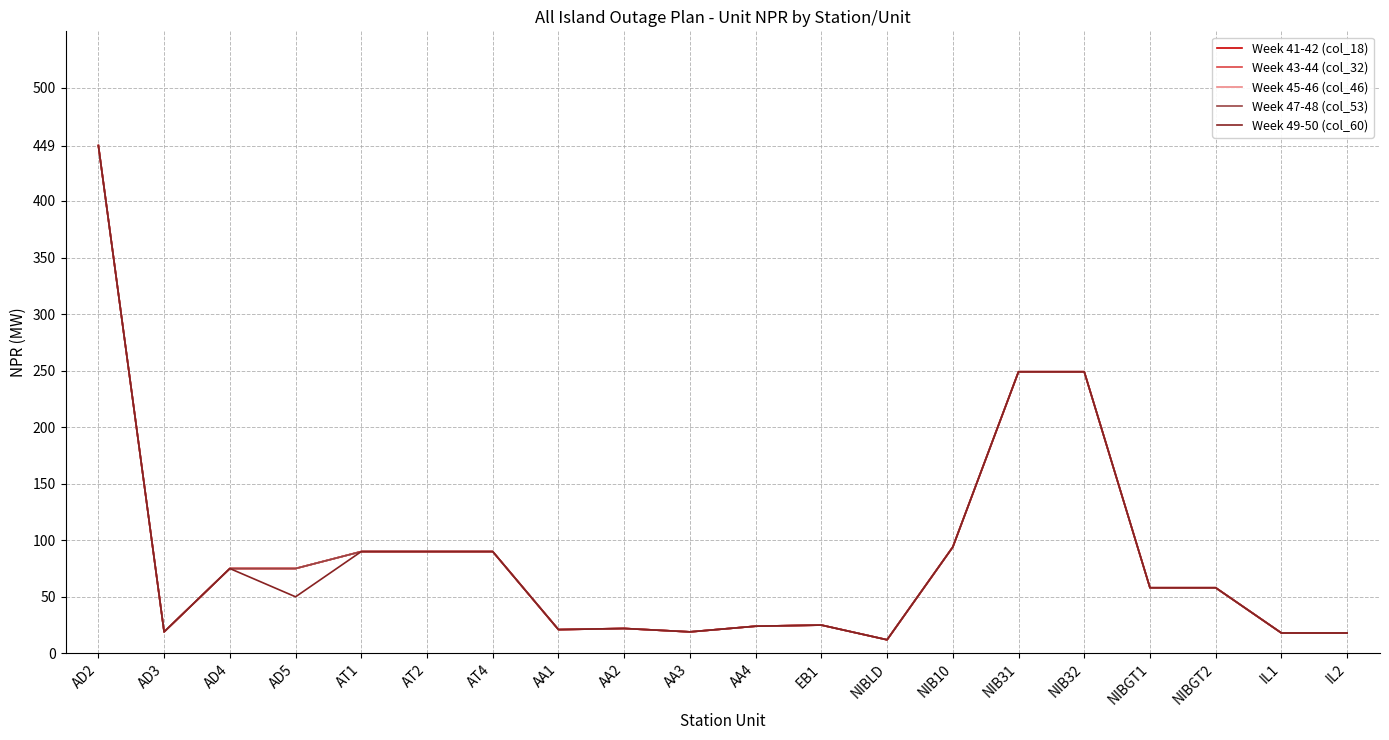

Where is Week 43-44 (col_32) nearest to the value 230?

NIB31